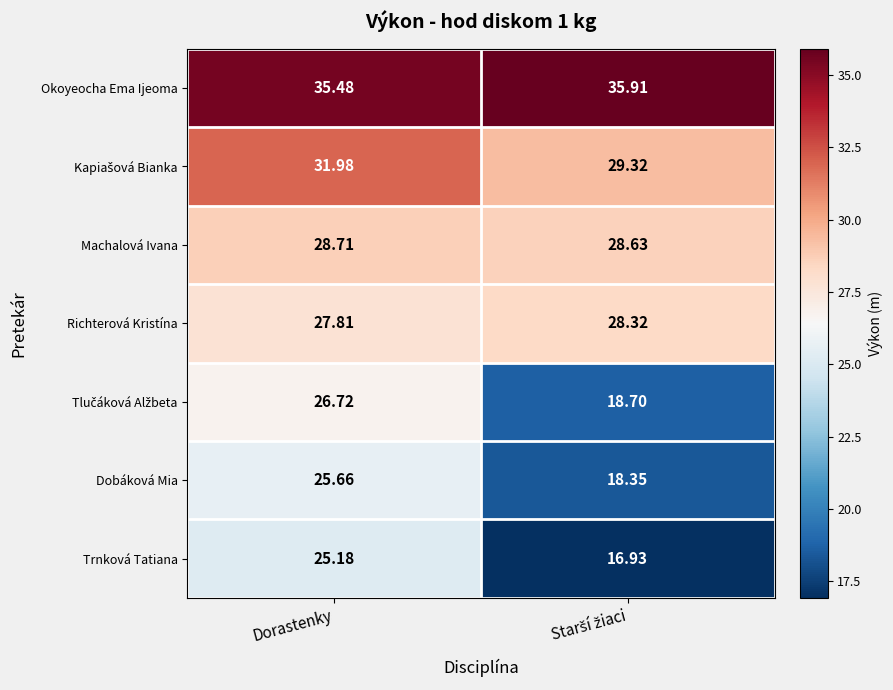

Which series has the largest range (max minus min)?

Trnková Tatiana